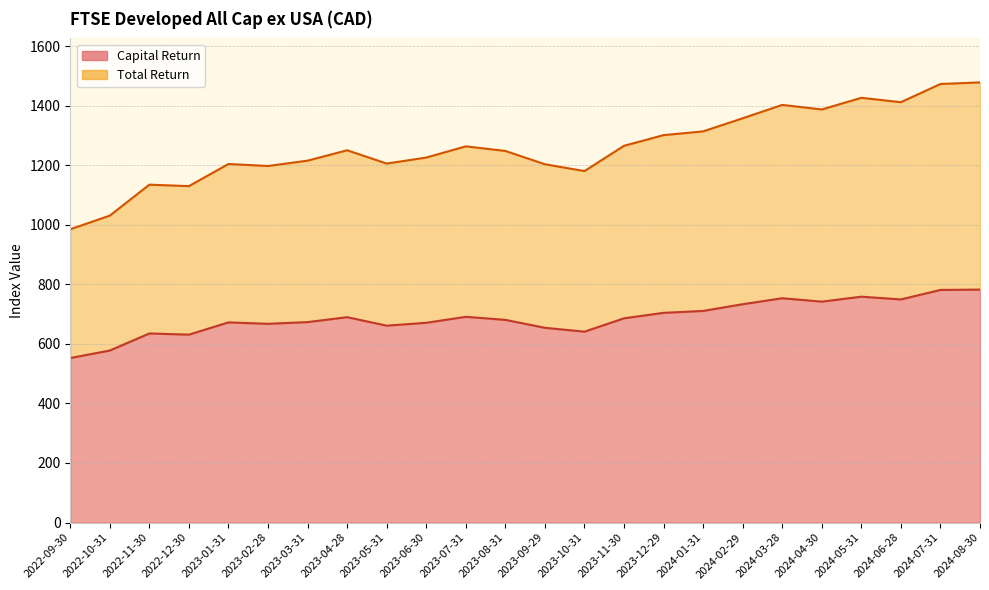

What is the maximum value for Capital Return?

782.2